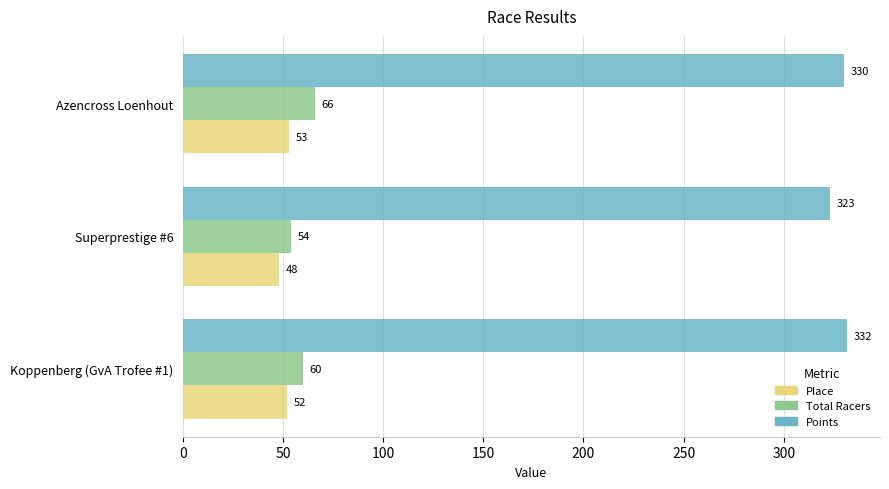

What is the sum of all Place values?

153.0